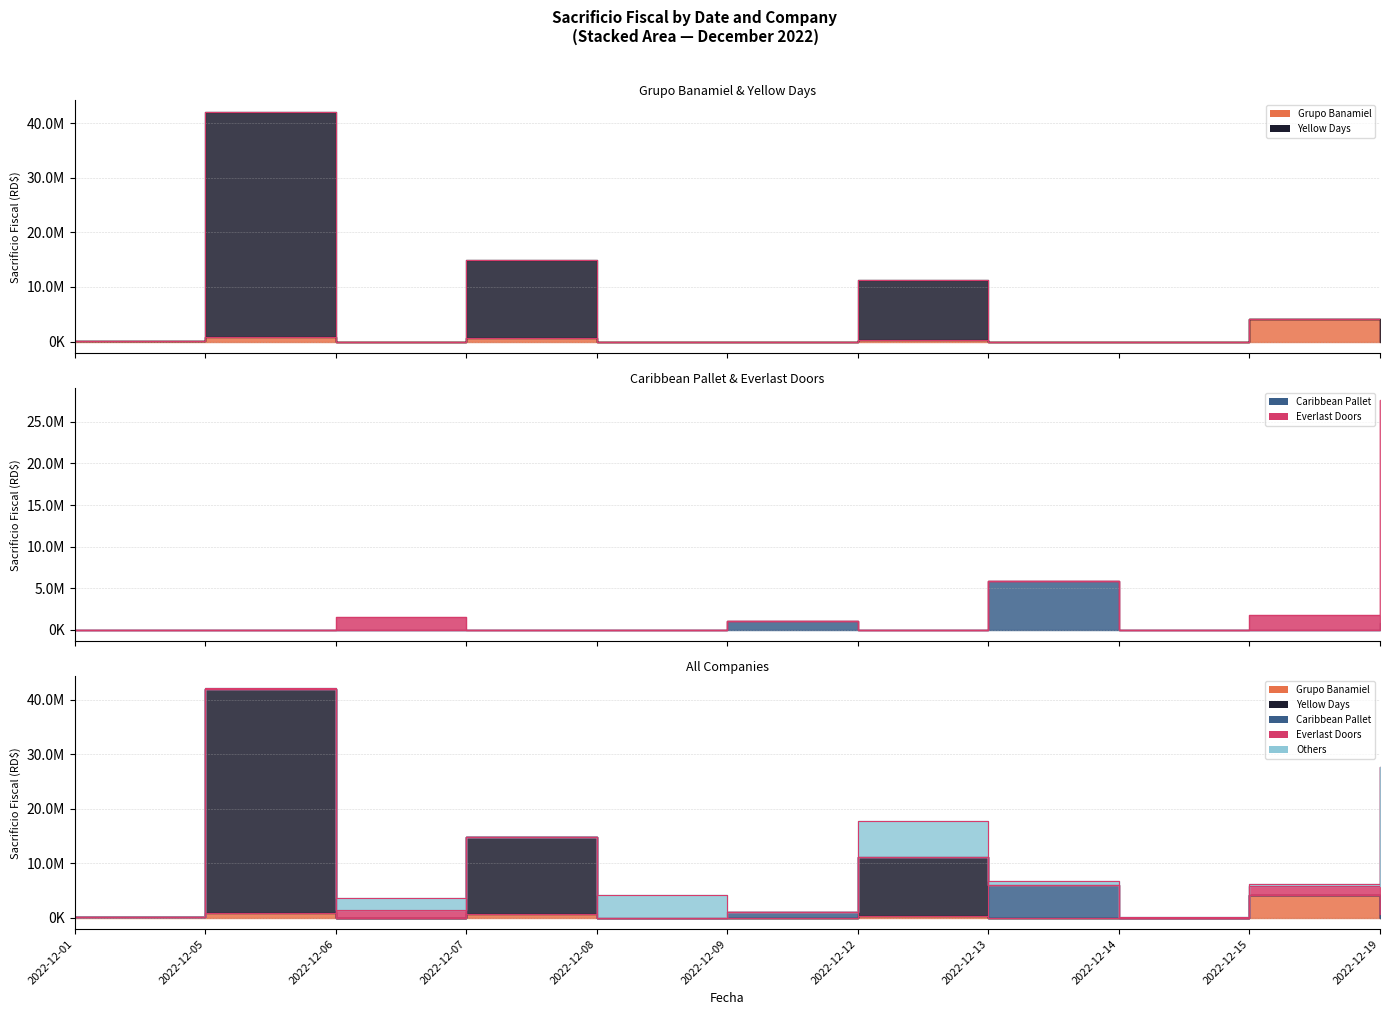

Is it true that Grupo Banamiel equals -1605151.3 at 2022-12-19?

False